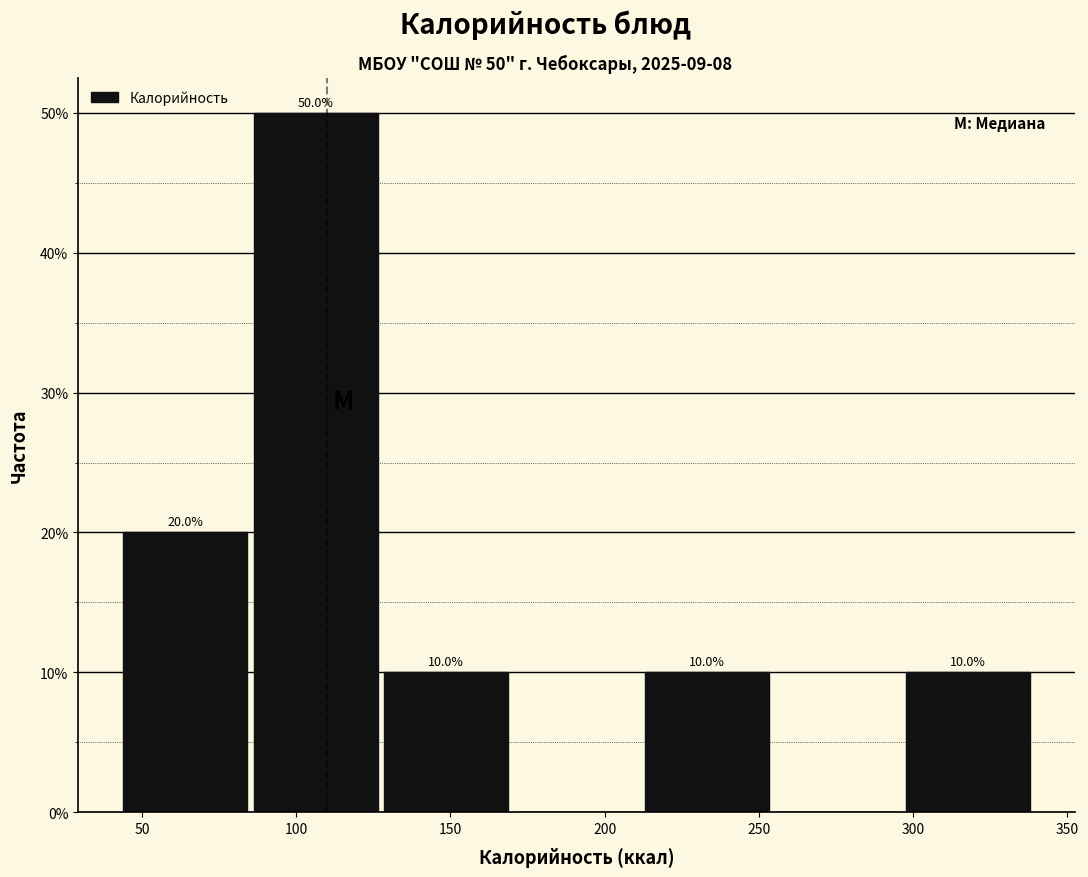

Over which range of the x-axis is the bar tallest?

85 to 130